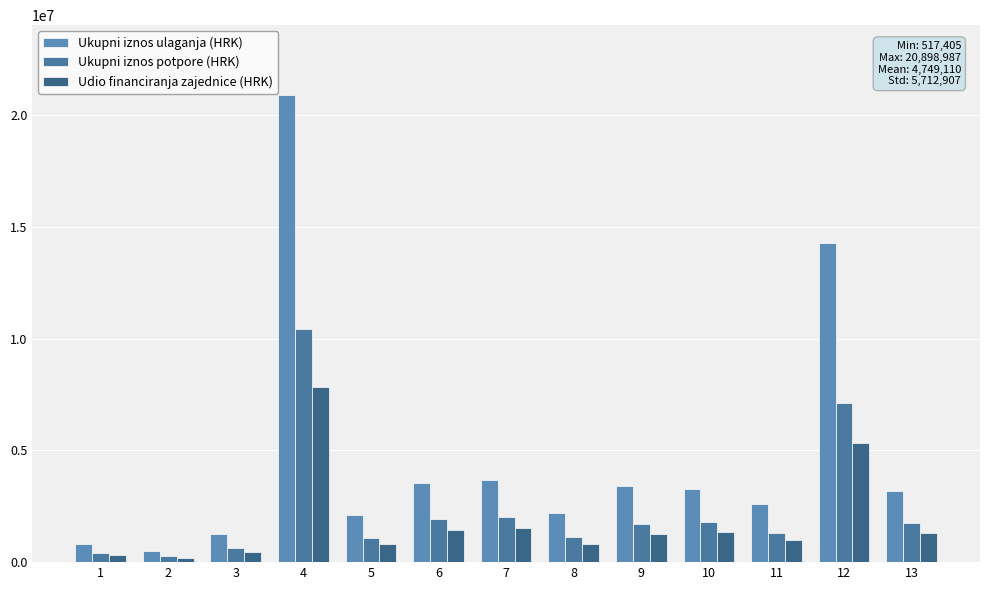

How many data points does each series have?

13